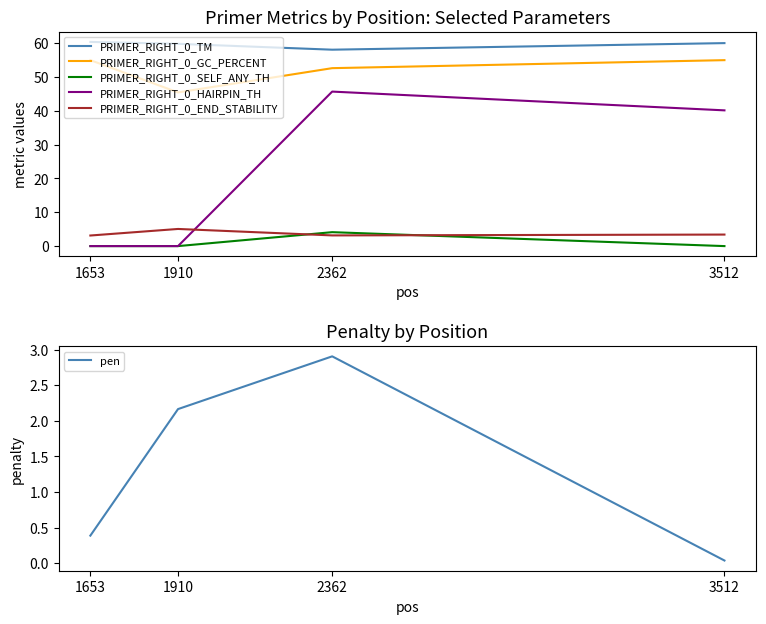

True or false: PRIMER_RIGHT_0_HAIRPIN_TH and pen intersect in this chart.

True